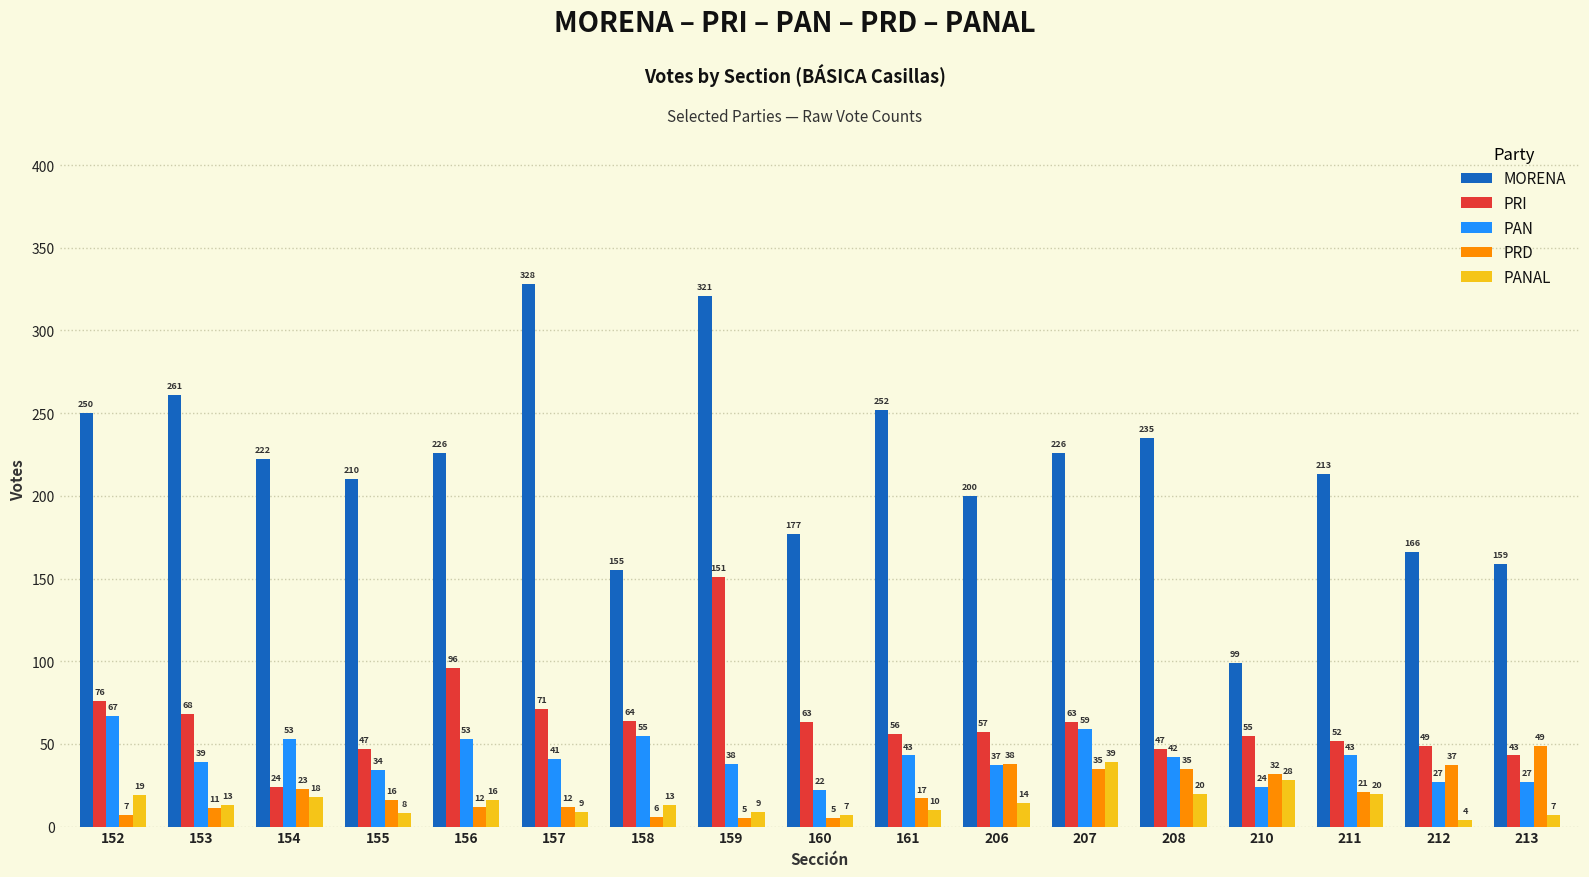

List the series in order of their peak value, highest first.

MORENA, PRI, PAN, PRD, PANAL